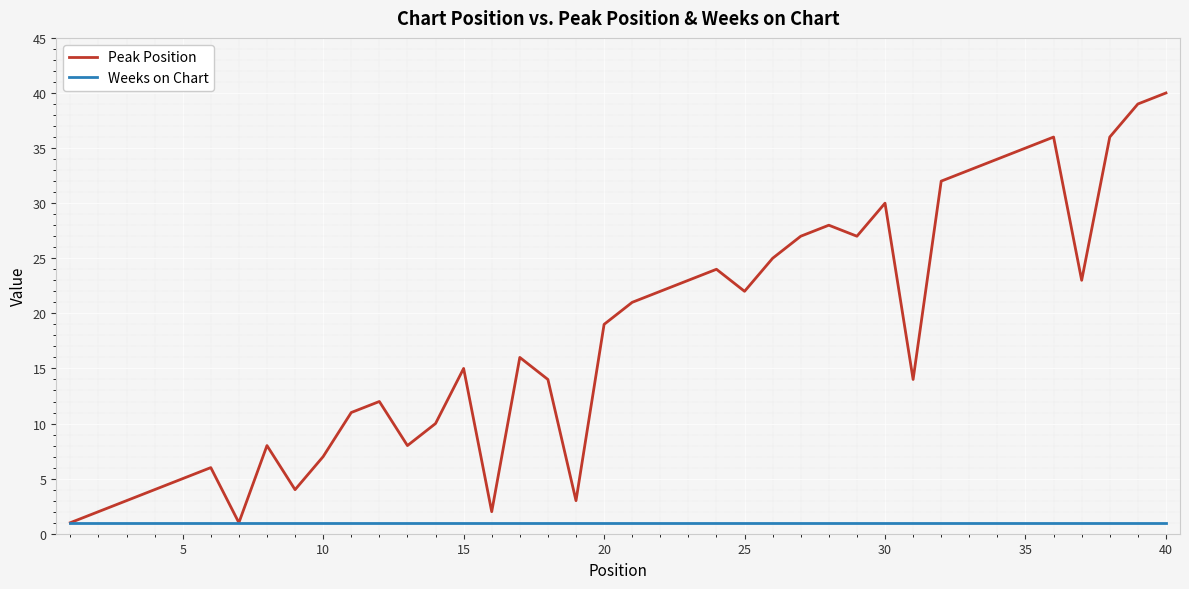

Which series has the largest total across all categories?

Peak Position